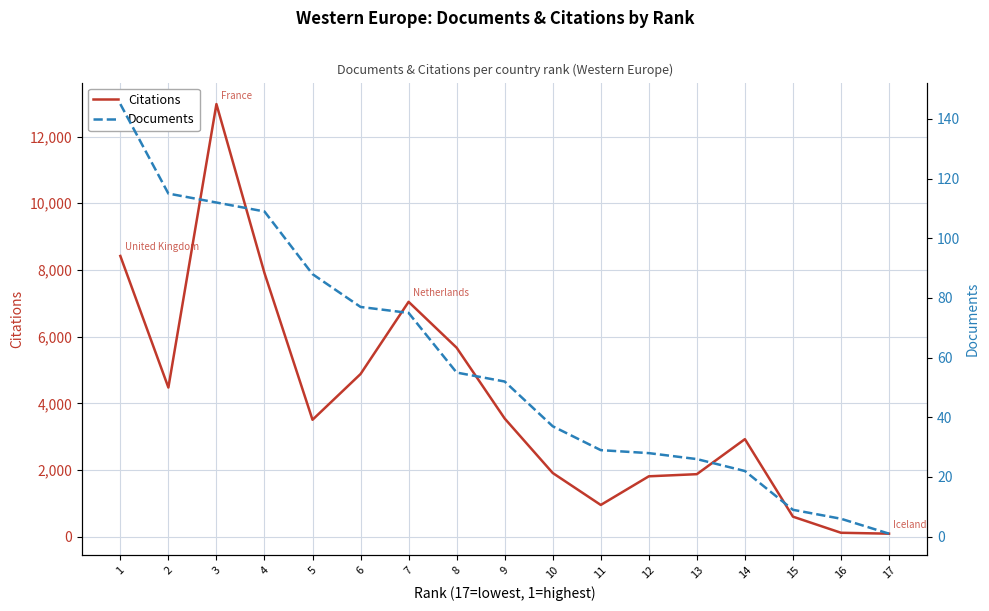

What is the difference between the highest and lowest values at 11?

926